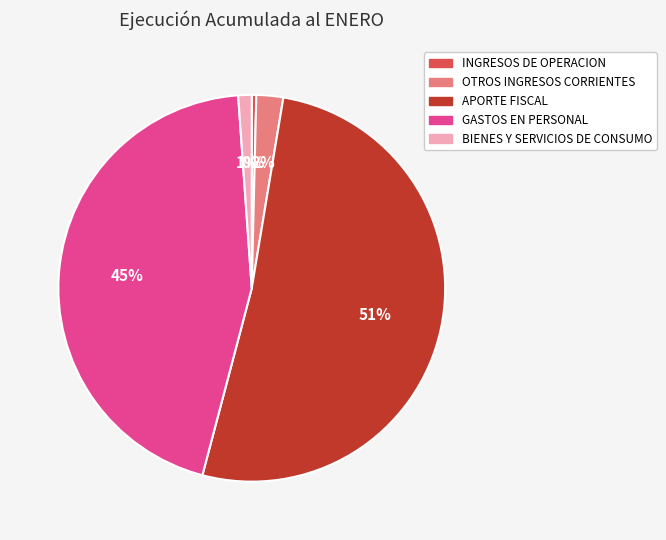

Which slice is the smallest?

INGRESOS DE OPERACION